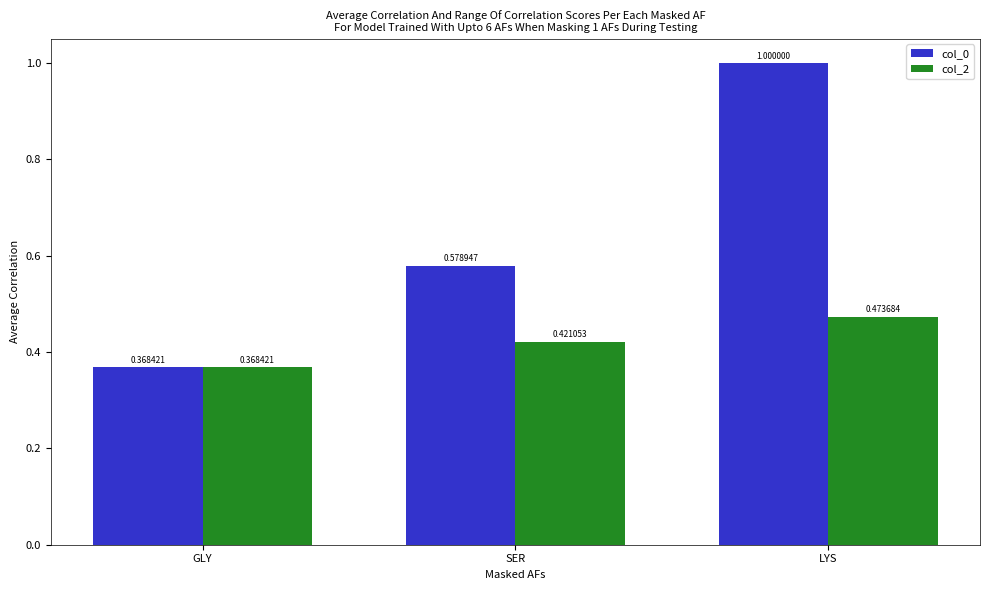

True or false: col_2 has a value of 0.8 at LYS.

False